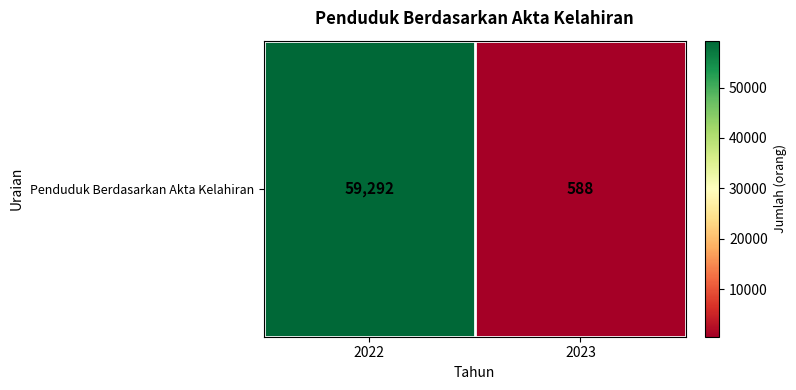

Reading left to right, what are all the values shown in this chart?

2022=59292	2023=588